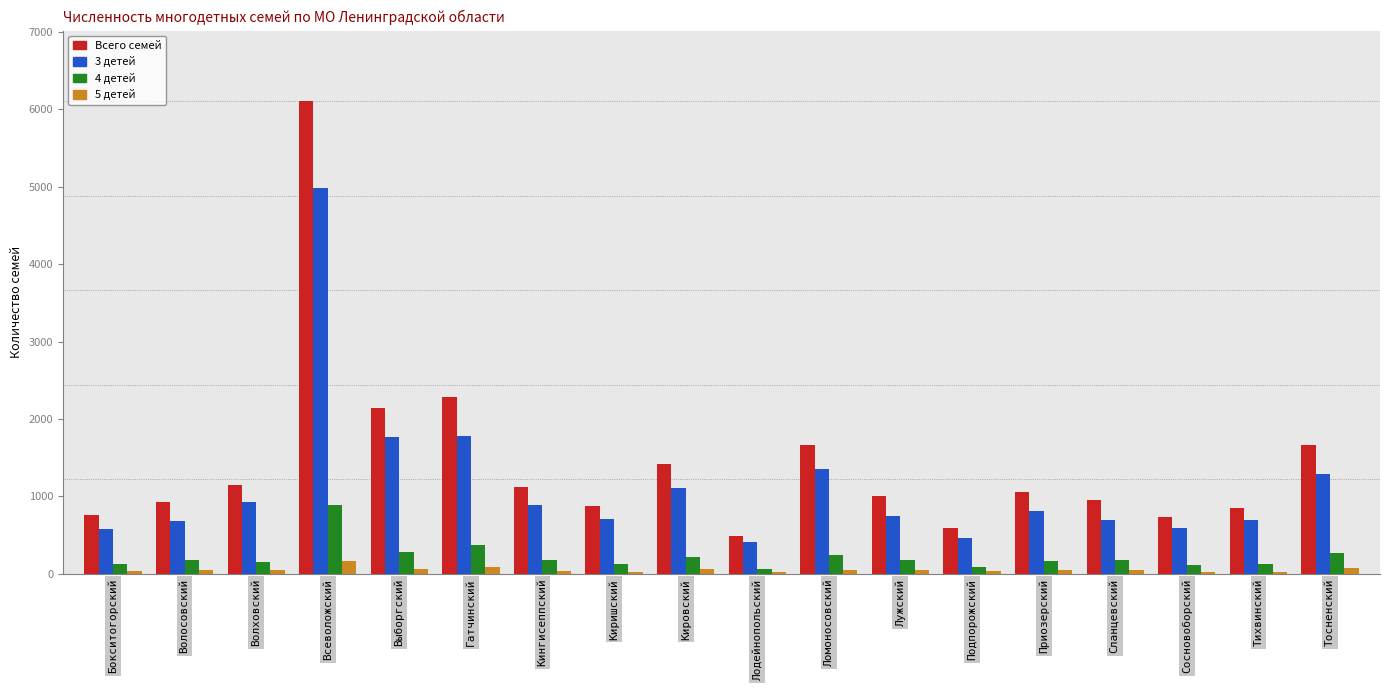

At which label does 3 детей first exceed 816?

Волховский